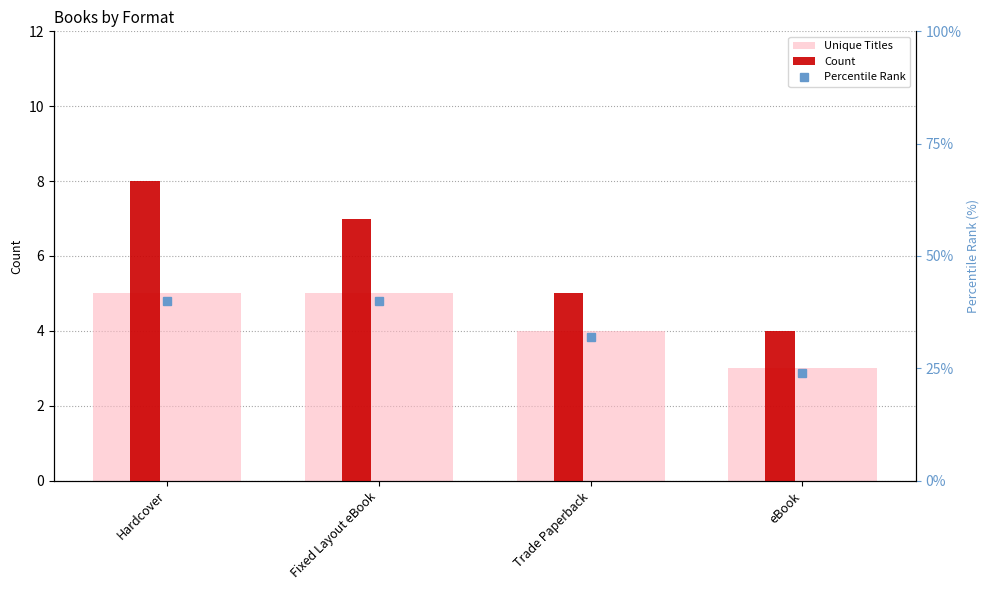

The value of Unique Titles at Fixed Layout eBook is 5. True or false?

True